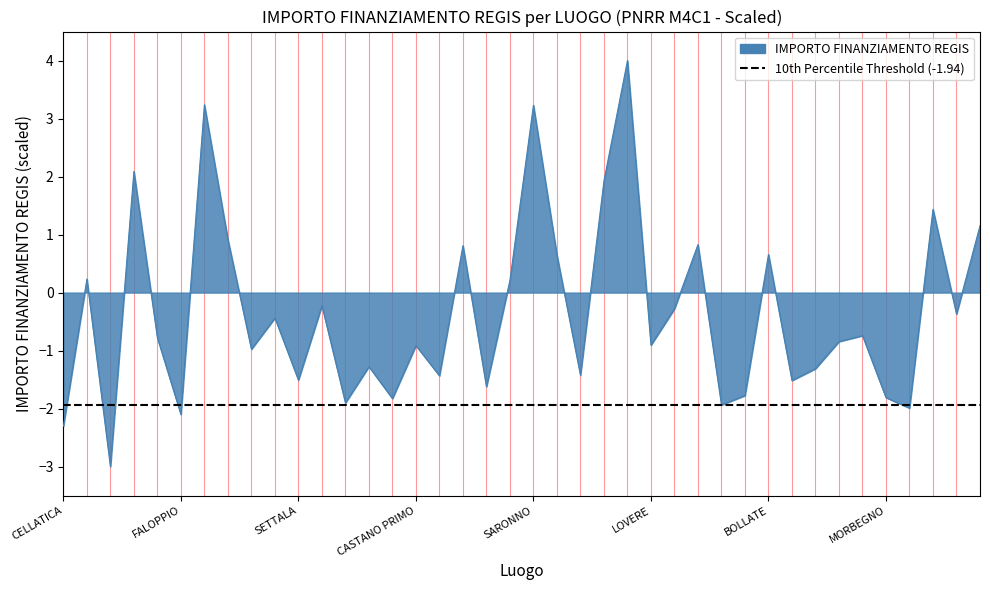

Reading left to right, extract all data points from this chart.

CELLATICA=-2.3	CASTELCOVATI=0.2	MILANO=-3.0	MONZA=2.1	LONATO DEL GARDA=-0.8	FALOPPIO=-2.1	MONZA=3.2	LECCO=0.9	CANTU=-1.0	MILANO=-0.4	SETTALA=-1.5	CINISELLO BALSAMO=-0.2	Provincia di BRESCIA=-1.9	CORSICO=-1.3	NOVIGLIO=-1.8	CASTANO PRIMO=-0.9	MILANO=-1.4	SESTO SAN GIOVANNI=0.8	MILANO=-1.6	MONZA=0.2	SARONNO=3.2	GALLARATE=0.6	ADRO=-1.4	LODI=1.9	BERGAMO=4.0	LOVERE=-0.9	CALOLZIOCORTE=-0.3	PAVIA=0.8	ALZANO LOMBARDO=-1.9	MILANO=-1.8	BOLLATE=0.7	CESANO BOSCONE=-1.5	CANTU=-1.3	MANTOVA=-0.8	GARBAGNATE MILANESE=-0.7	MORBEGNO=-1.8	RANICA=-2.0	SESTO SAN GIOVANNI=1.4	MILANO=-0.4	TREZZO SULLADDA=1.2